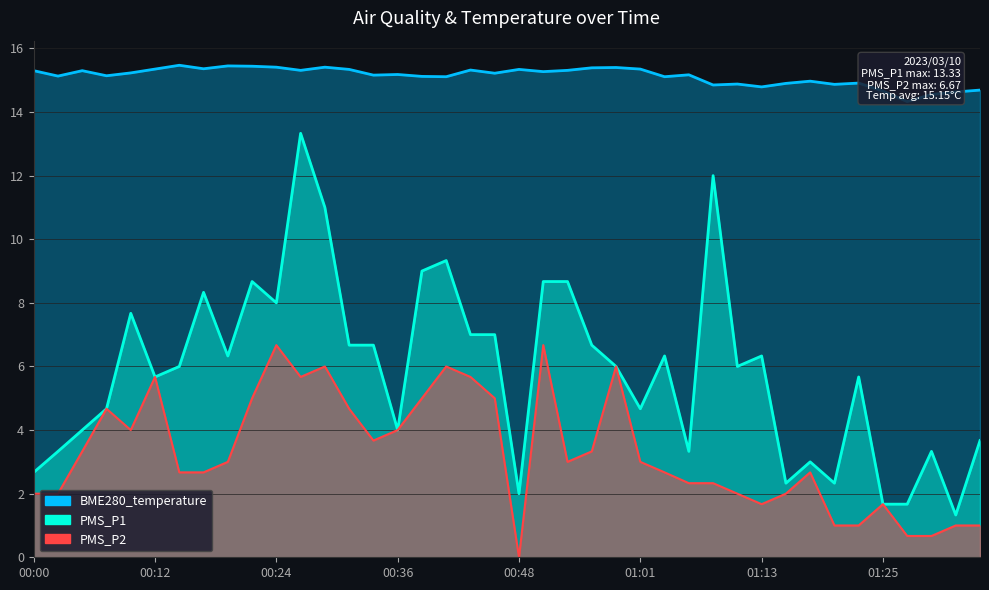

How many lines are shown in the chart?

3